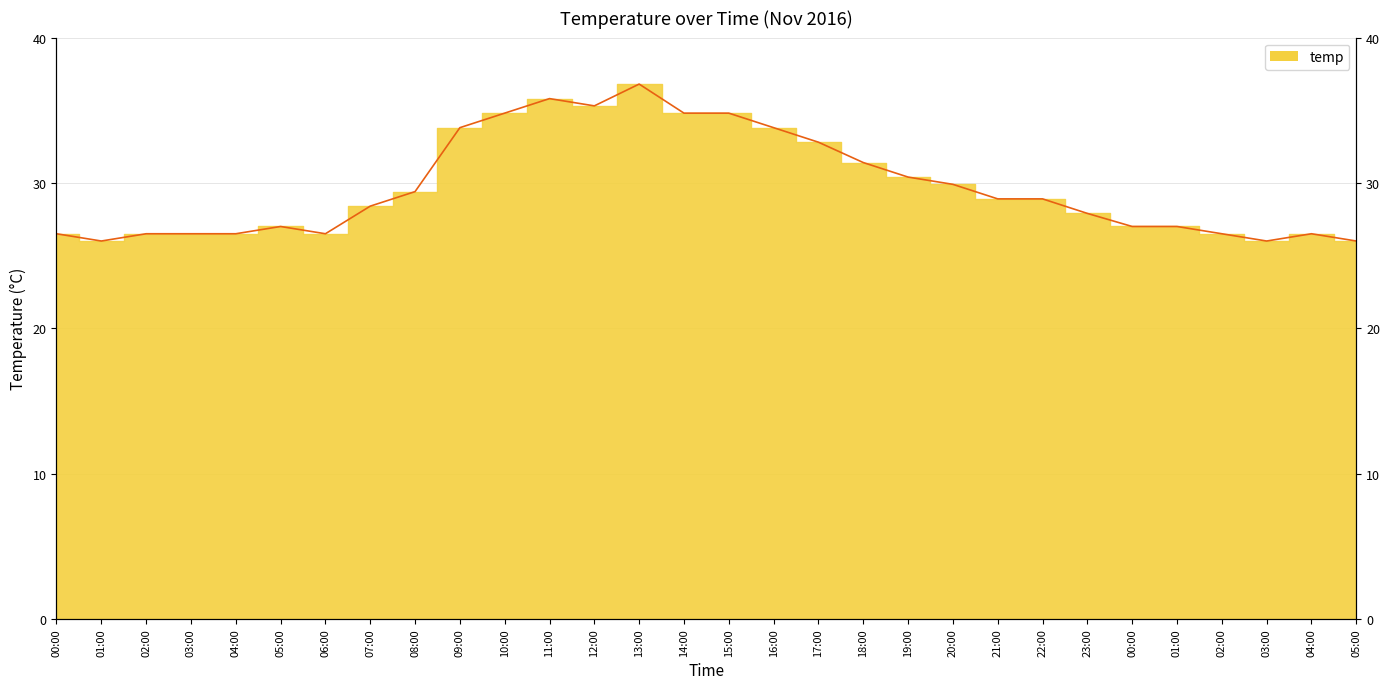

What is the sum of the values at 01:00 and 02:00?

52.5